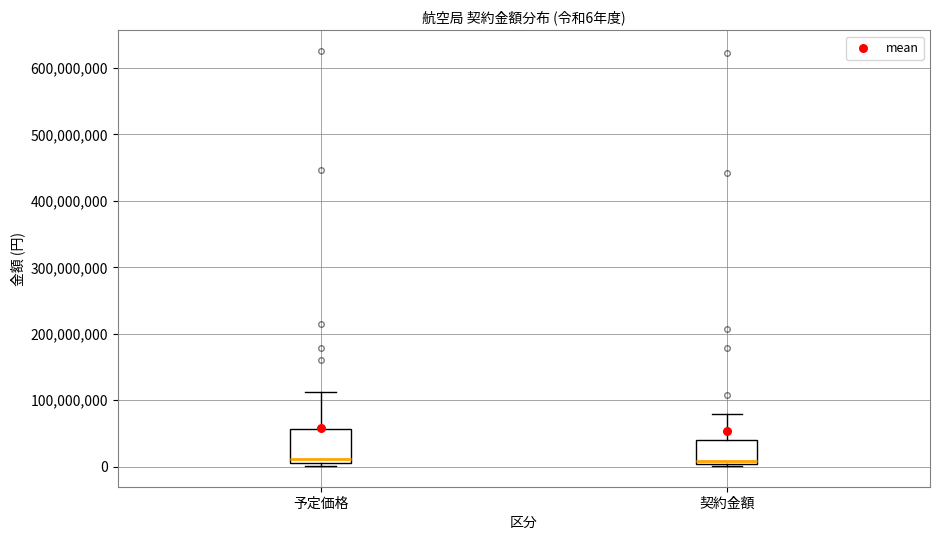

Which box is the tallest, from its lower edge to its upper edge?

予定価格